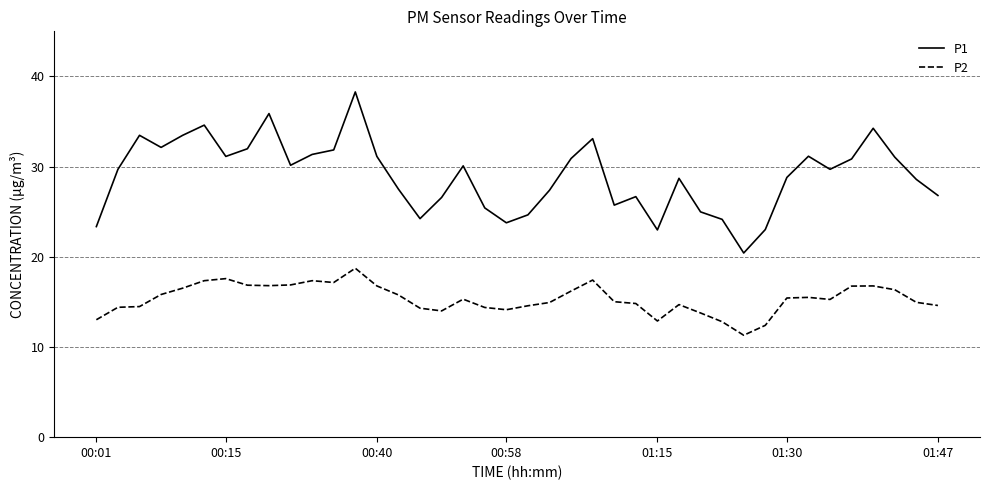

Which series has the largest range (max minus min)?

P1